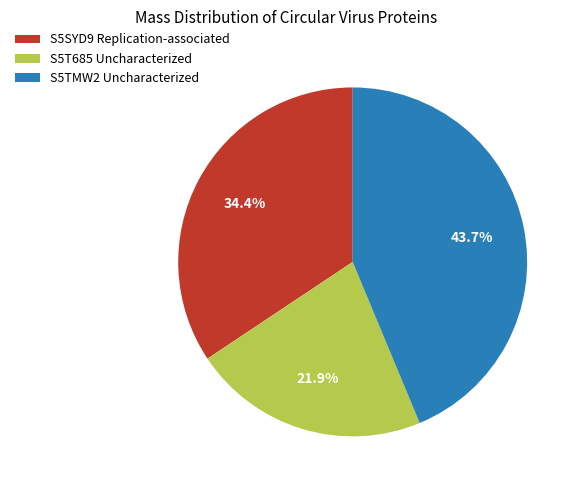

To the nearest percent, what portion does S5SYD9 Replication-associated represent?

34%